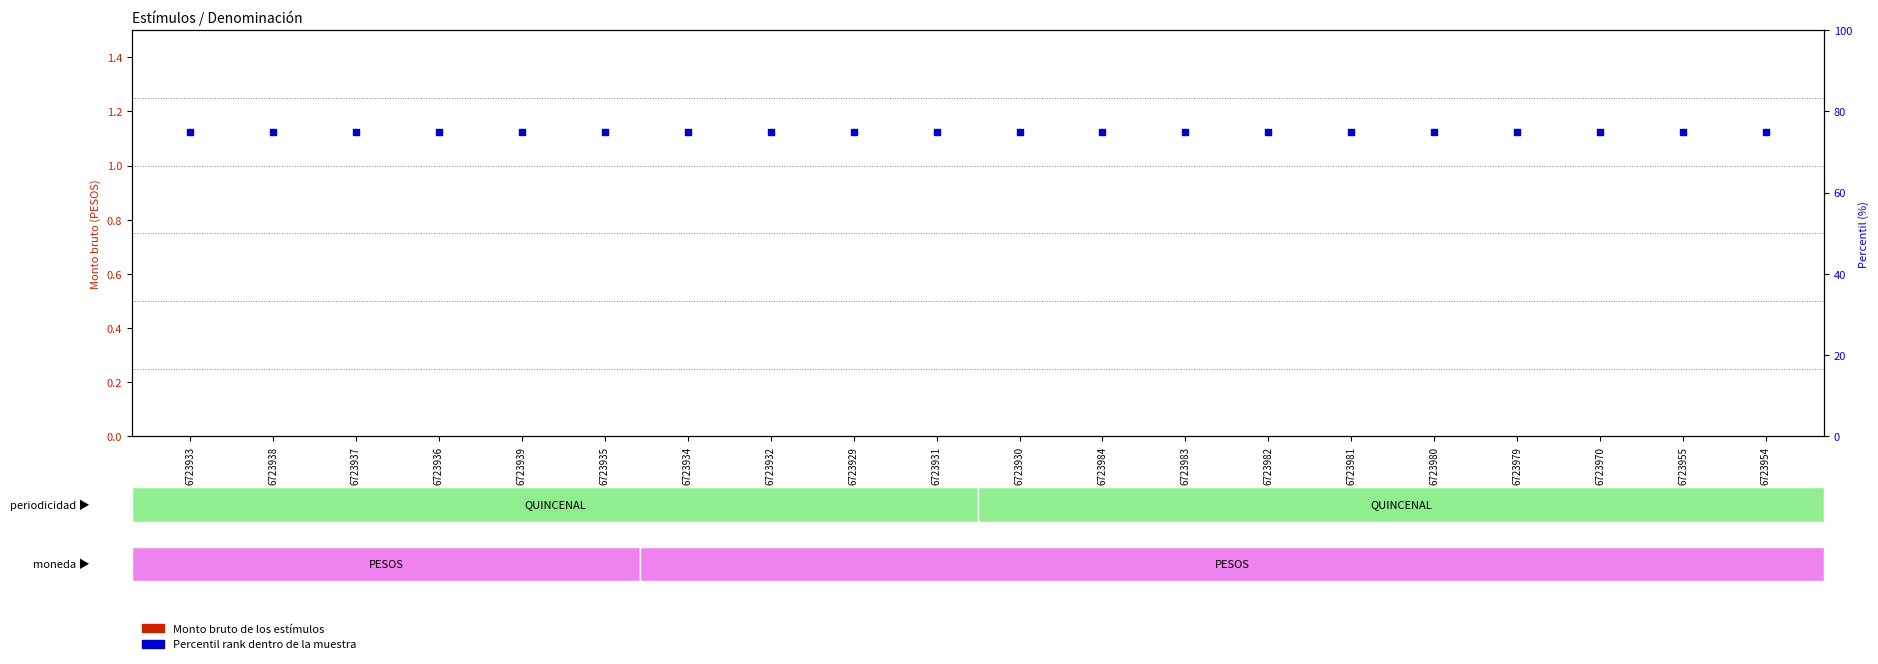

Which series contains the highest Y value?

Percentil rank